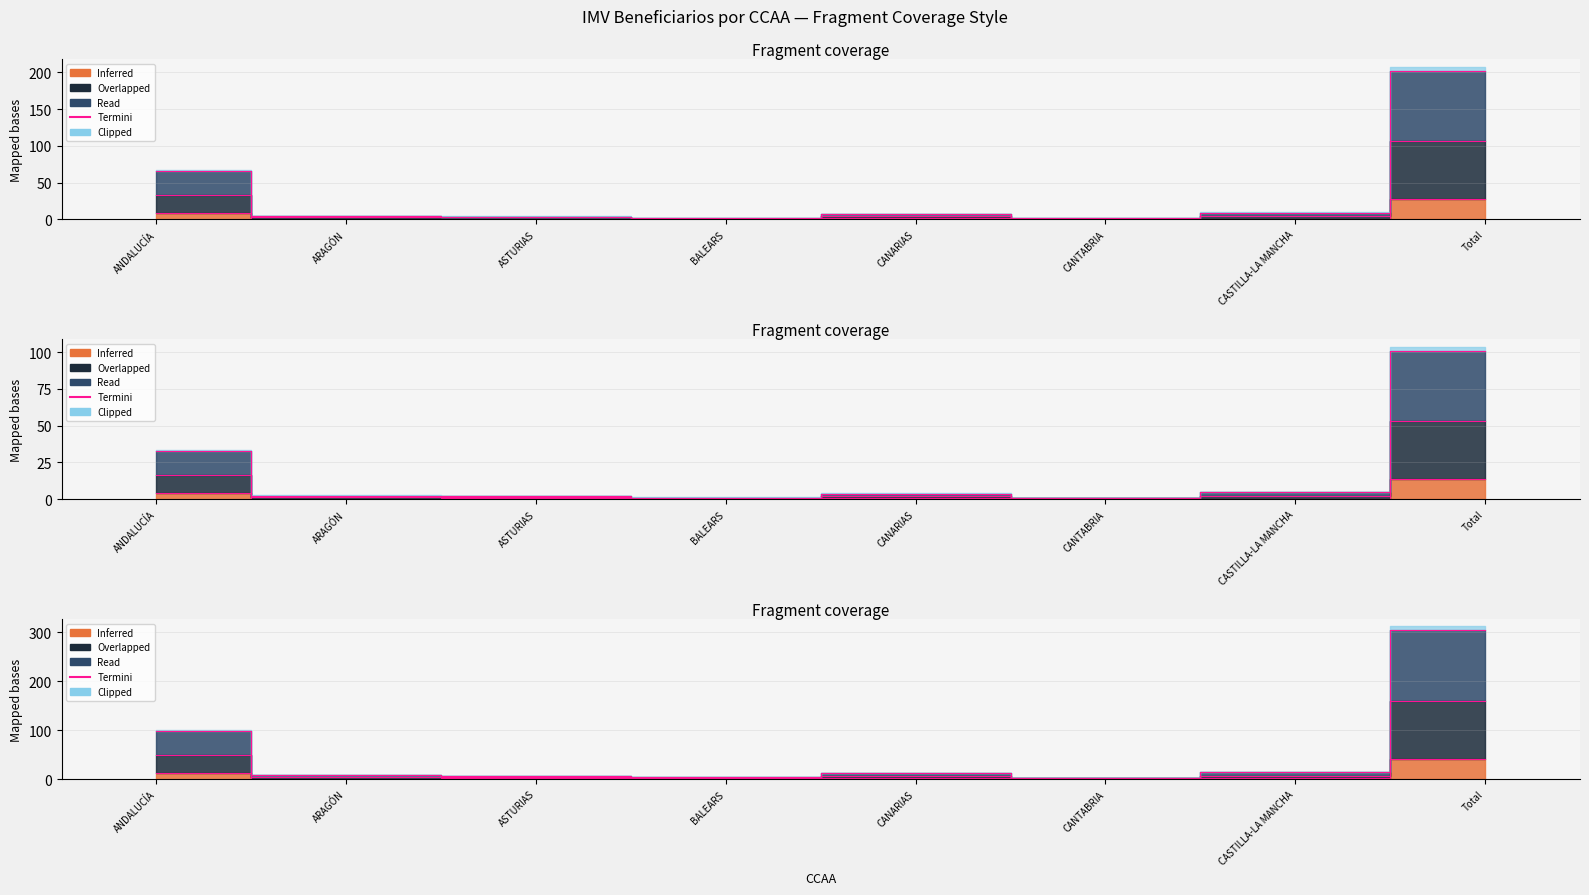

Is it true that the value at CANTABRIA is 4.3?

False